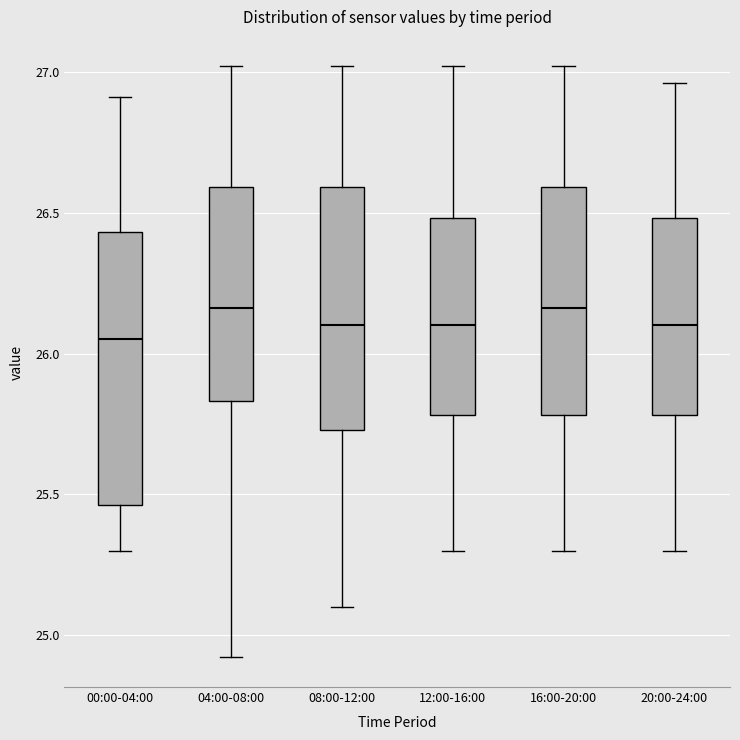

Where does the upper whisker of the box for 16:00-20:00 end on the y-axis? The values are not printed on the chart, so give them approximately, as read against the axis.

27.00